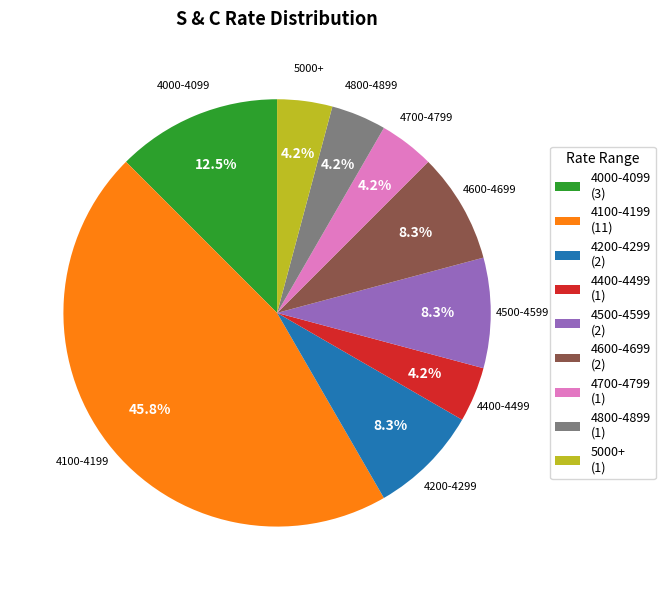

Which has a higher value, 4000-4099 (3) or 4500-4599 (2)?

4000-4099 (3)